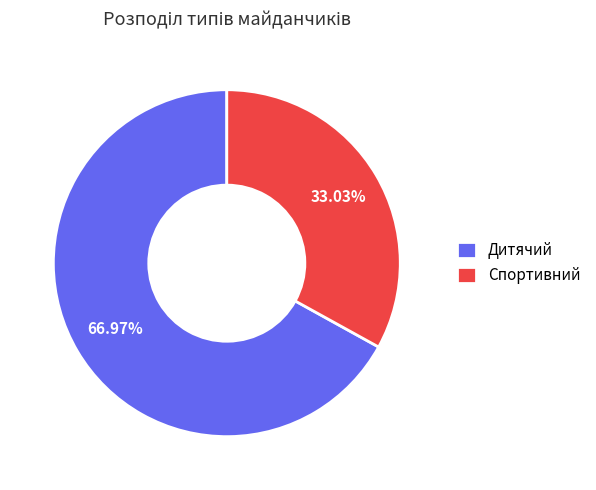

To the nearest percent, what portion does Дитячий represent?

67%